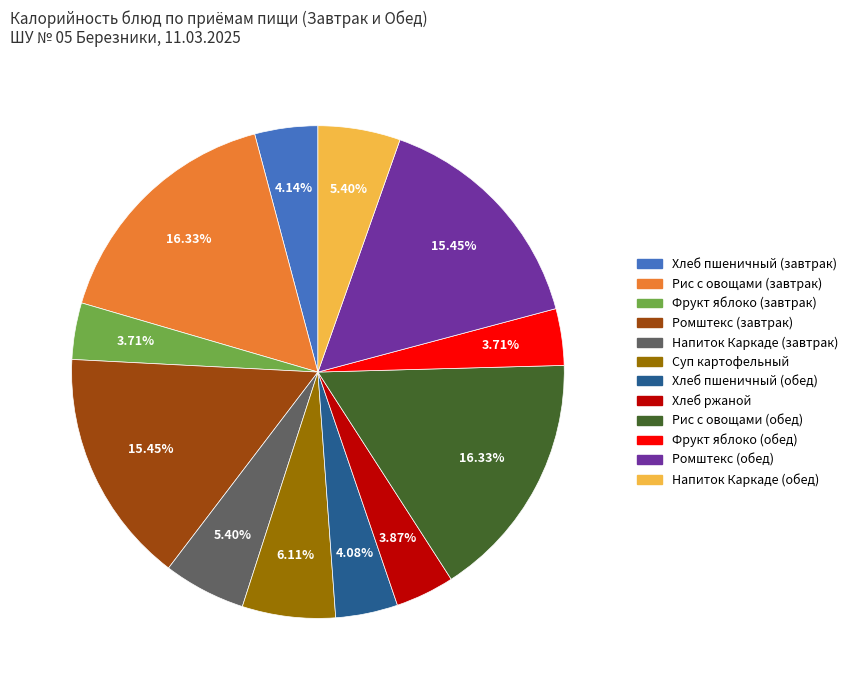

What is the ratio of the value at Хлеб пшеничный (завтрак) to the value at Фрукт яблоко (обед)?

1.1